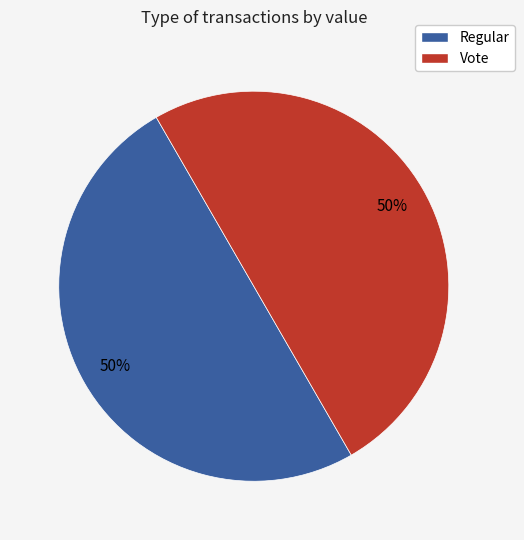

To the nearest percent, what is the average slice percentage?

50%